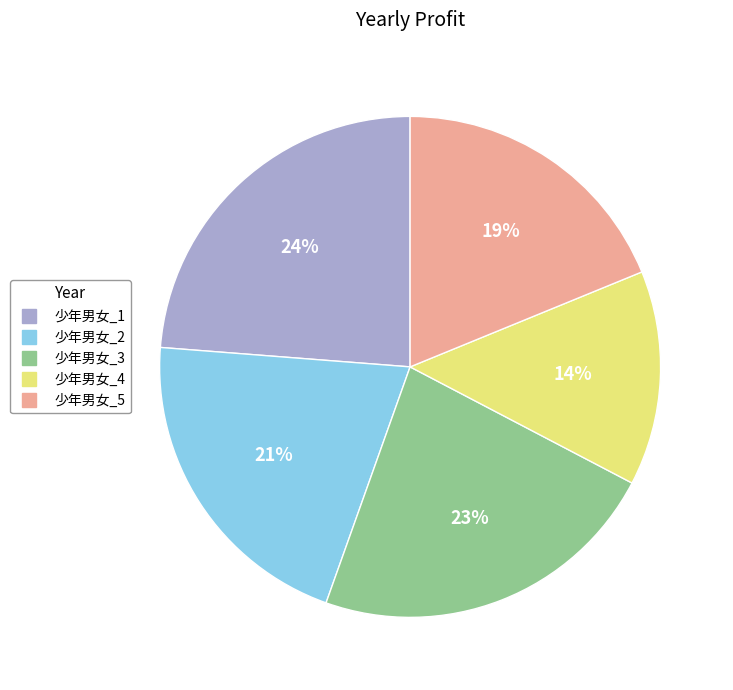

To the nearest percent, what is the difference between the 少年男女_3 and 少年男女_2 slice percentages?

2%